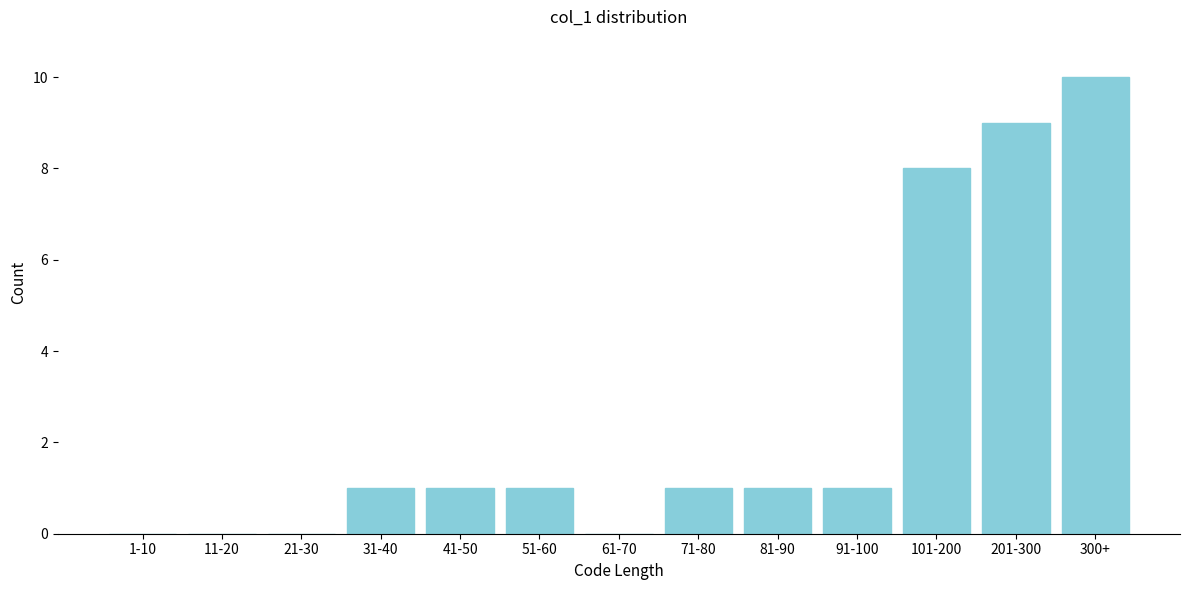

Reading left to right, what are all the values shown in this chart?

1-10=0	11-20=0	21-30=0	31-40=1	41-50=1	51-60=1	61-70=0	71-80=1	81-90=1	91-100=1	101-200=8	201-300=9	300+=10